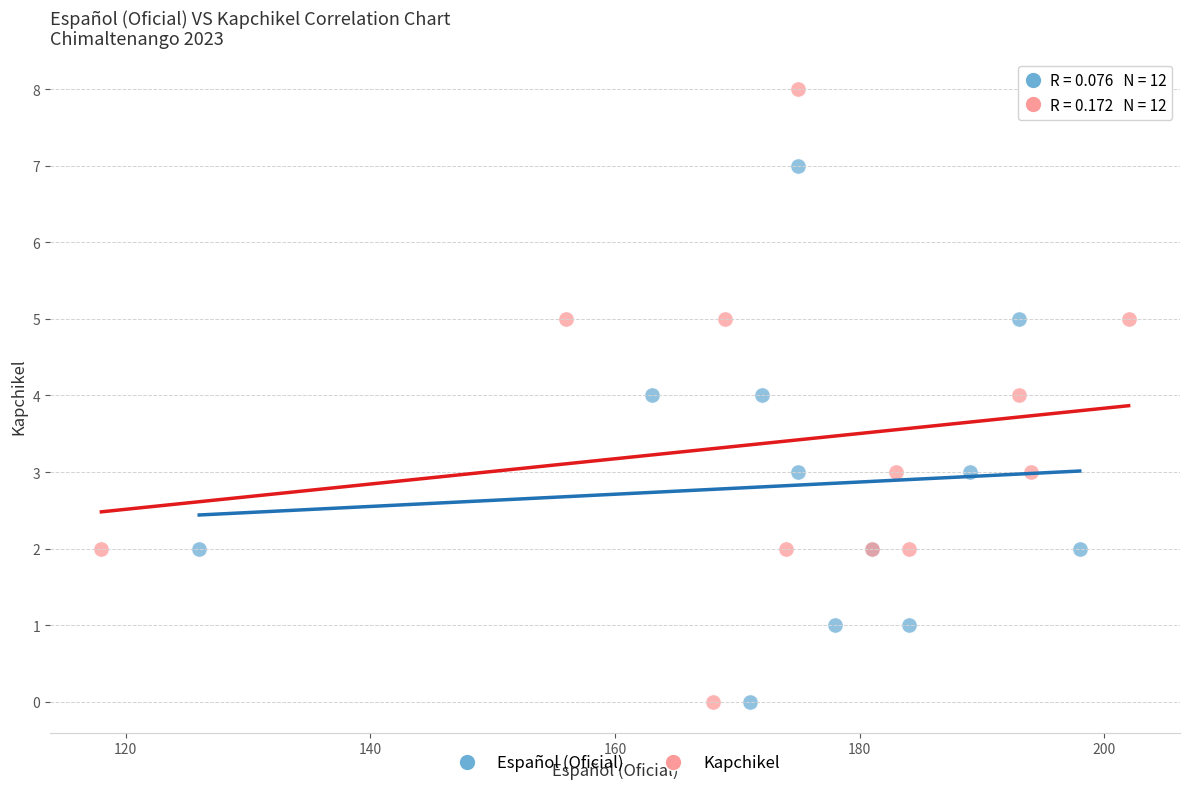

Which series contains the highest Y value?

Kapchikel